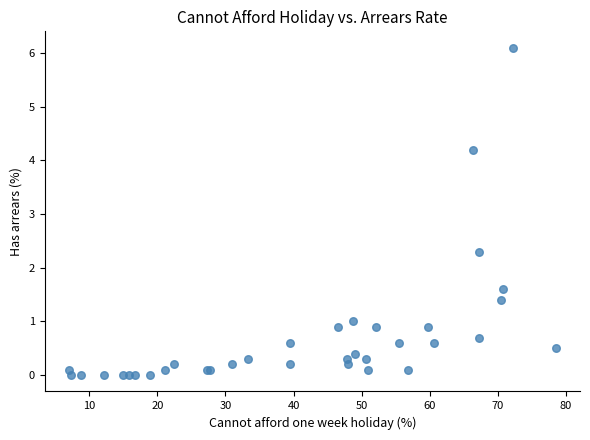

What Y value in the scatter plot is closest to 3?

2.3